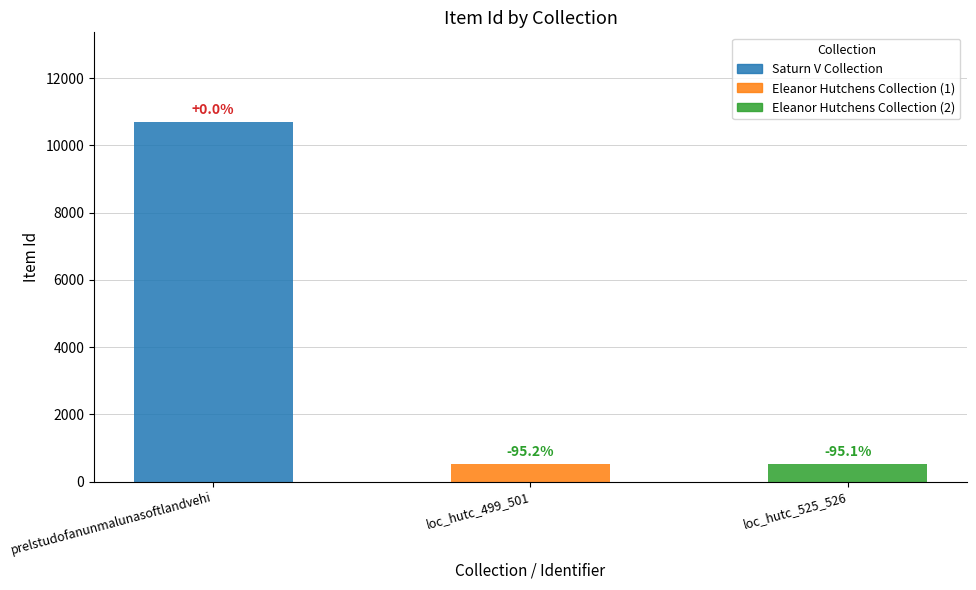

Does the chart contain any negative values?

No